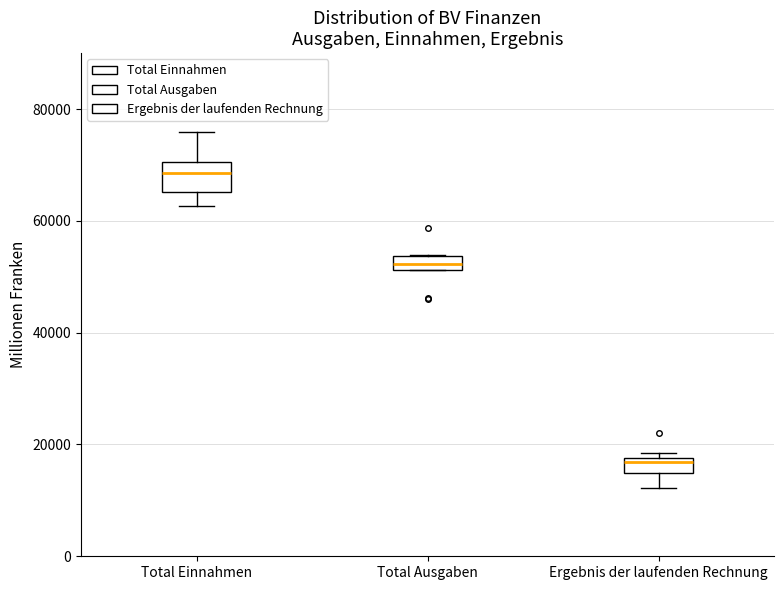

Where is the lower edge of the box for Total Ausgaben on the y-axis? The values are not printed on the chart, so give them approximately, as read against the axis.

52000